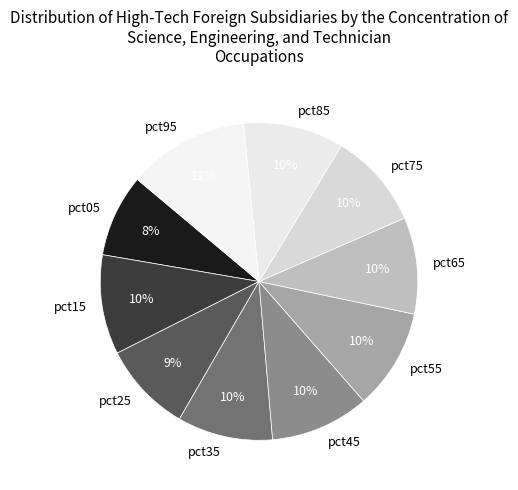

Does pct05 account for over 50% of the chart?

No